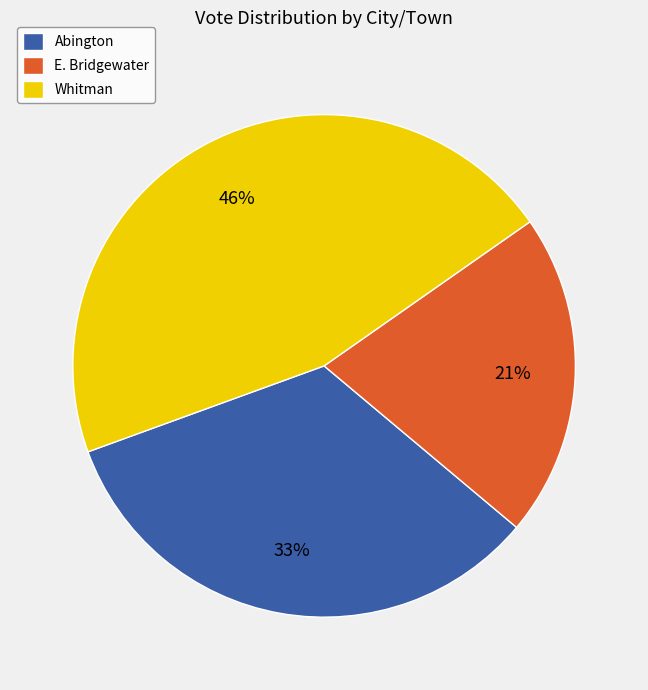

Is the sum of E. Bridgewater and Whitman greater than half?

Yes